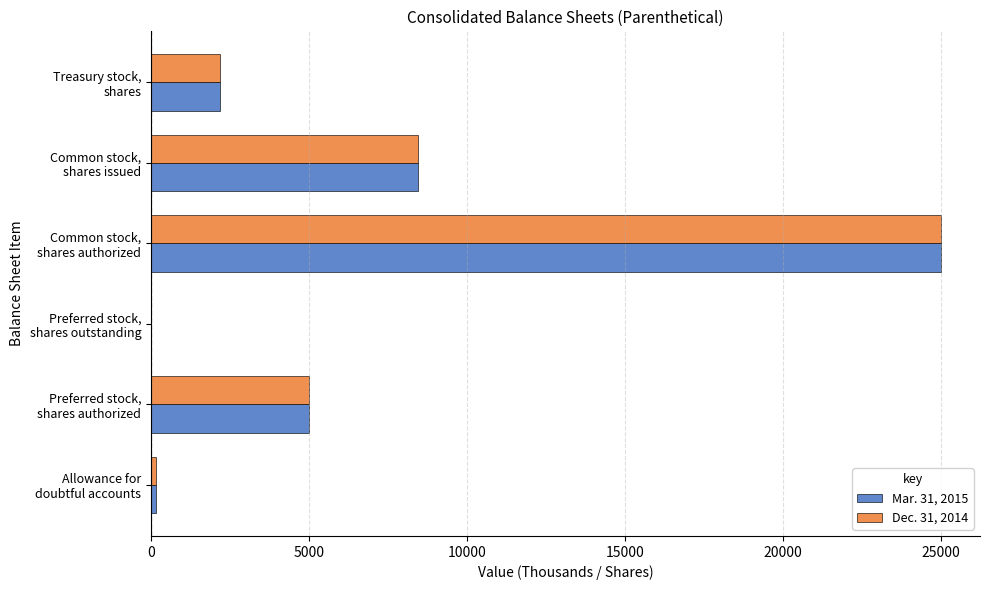

What is the maximum value shown in the chart?

25000